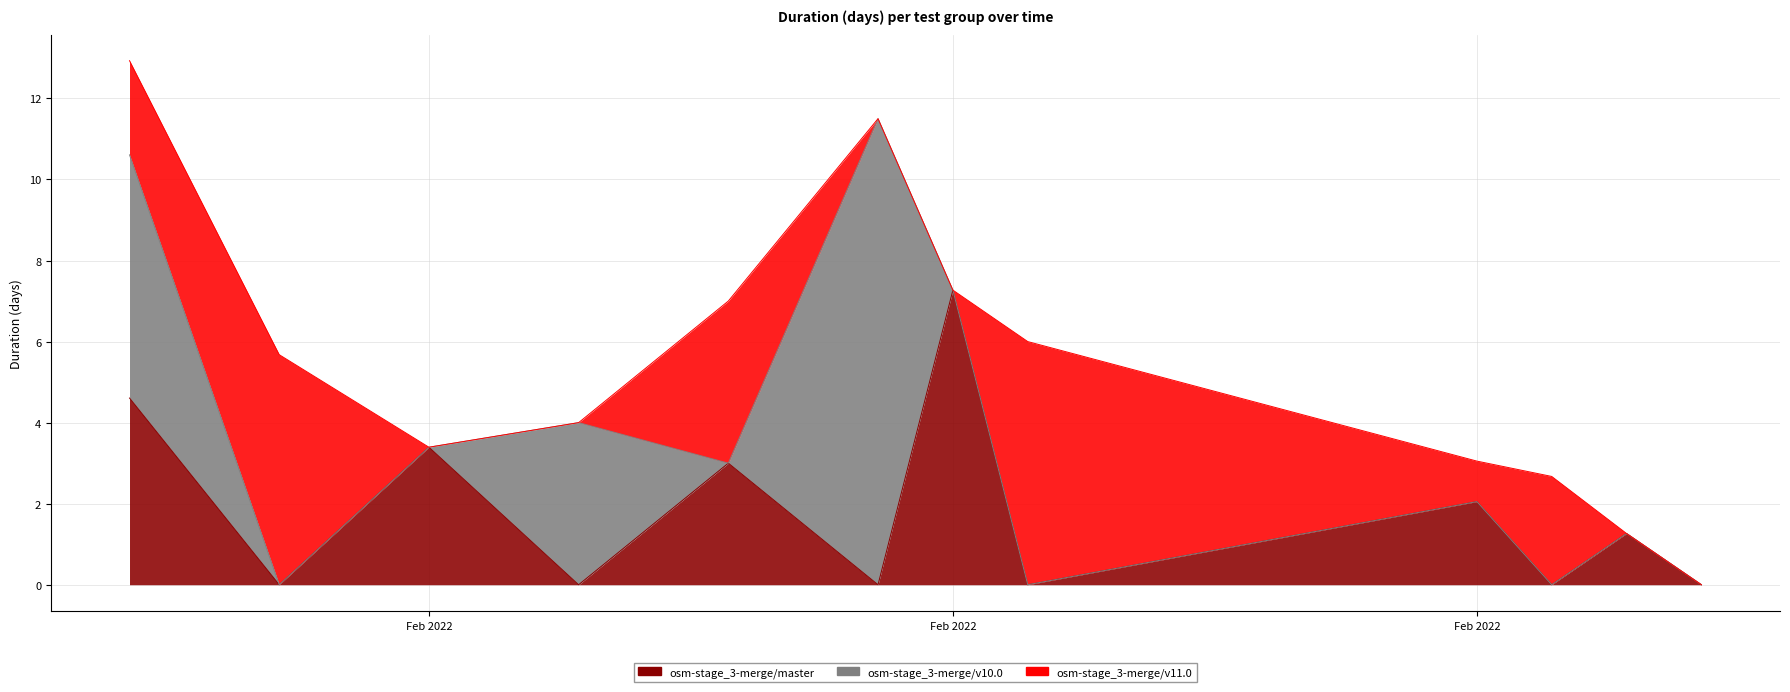

What is the sum of all osm-stage_3-merge/v10.0 values?

21.5